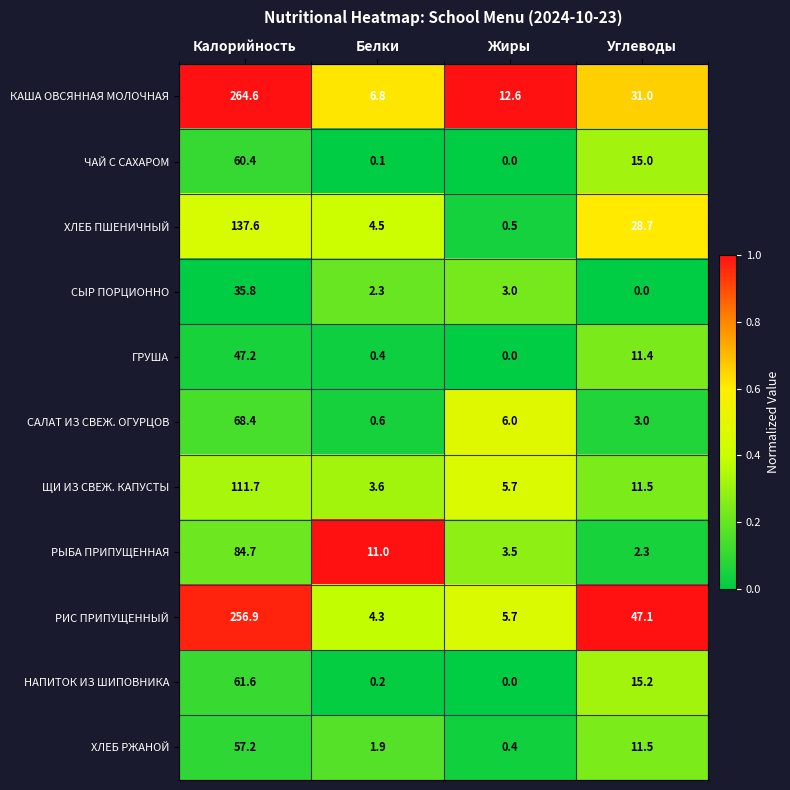

What is the highest value of the ХЛЕБ ПШЕНИЧНЫЙ series?

137.6